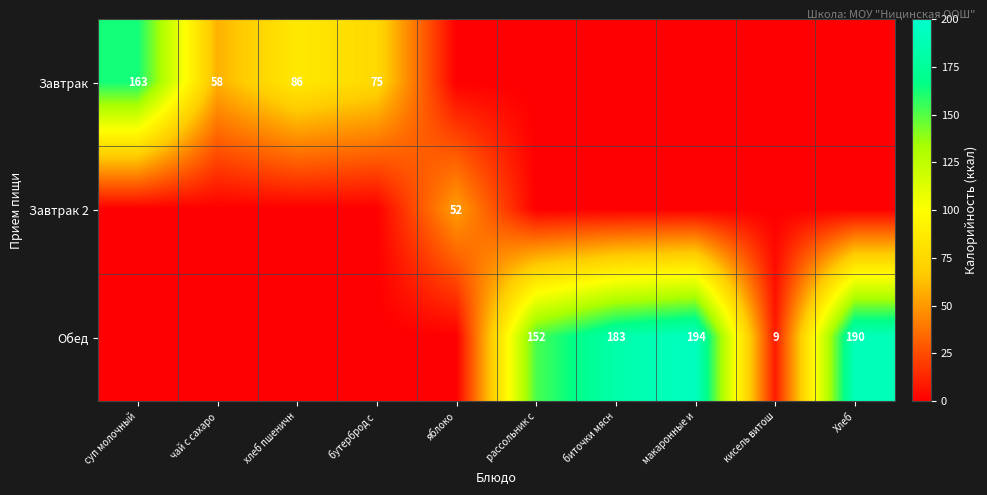

True or false: Завтрак has a value of 163 at суп молочный.

True